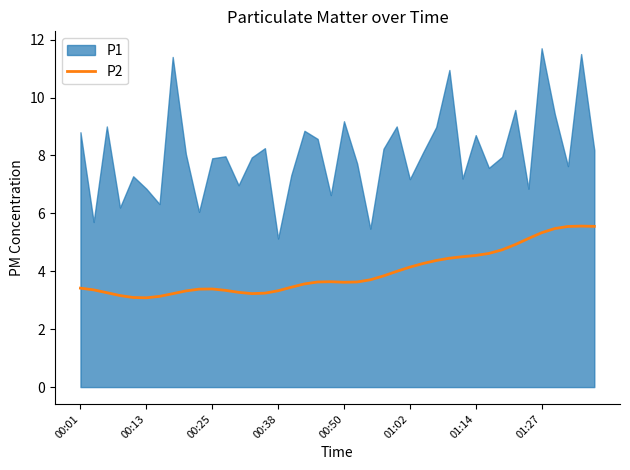

What is the minimum value for P2?

3.1